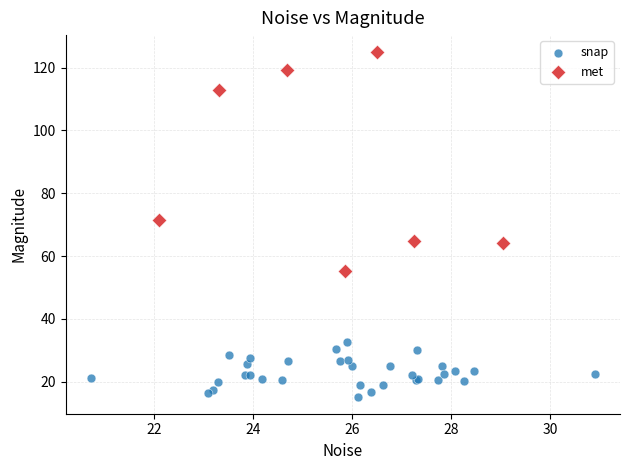

Which series contains the highest Y value?

met